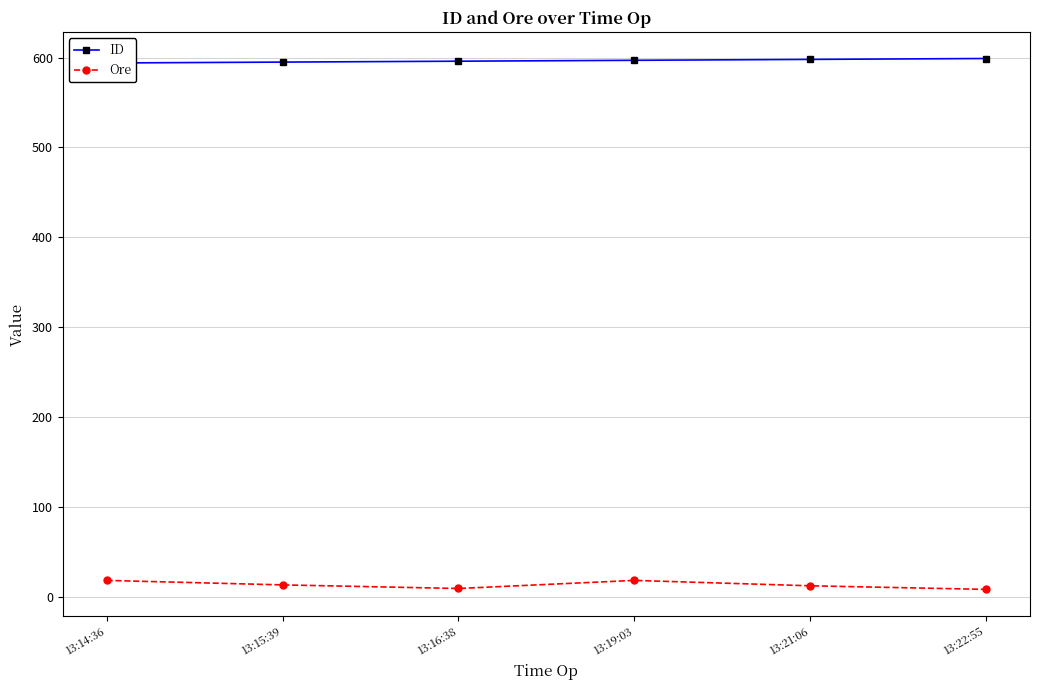

What position from the left is 13:19:03?

4